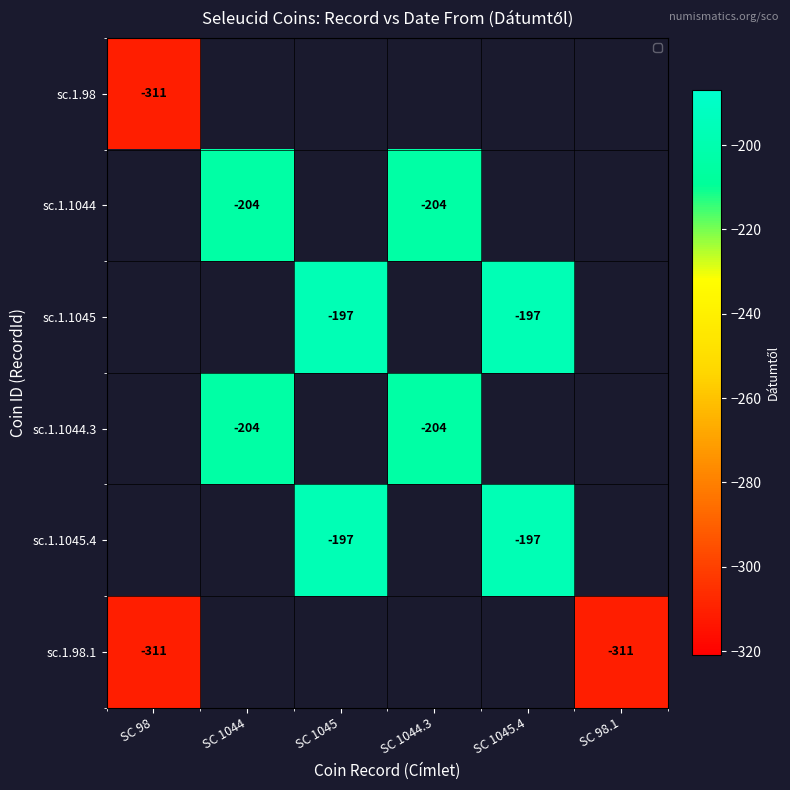

Is it true that sc.1.1045 equals -197 at SC 1045.4?

True